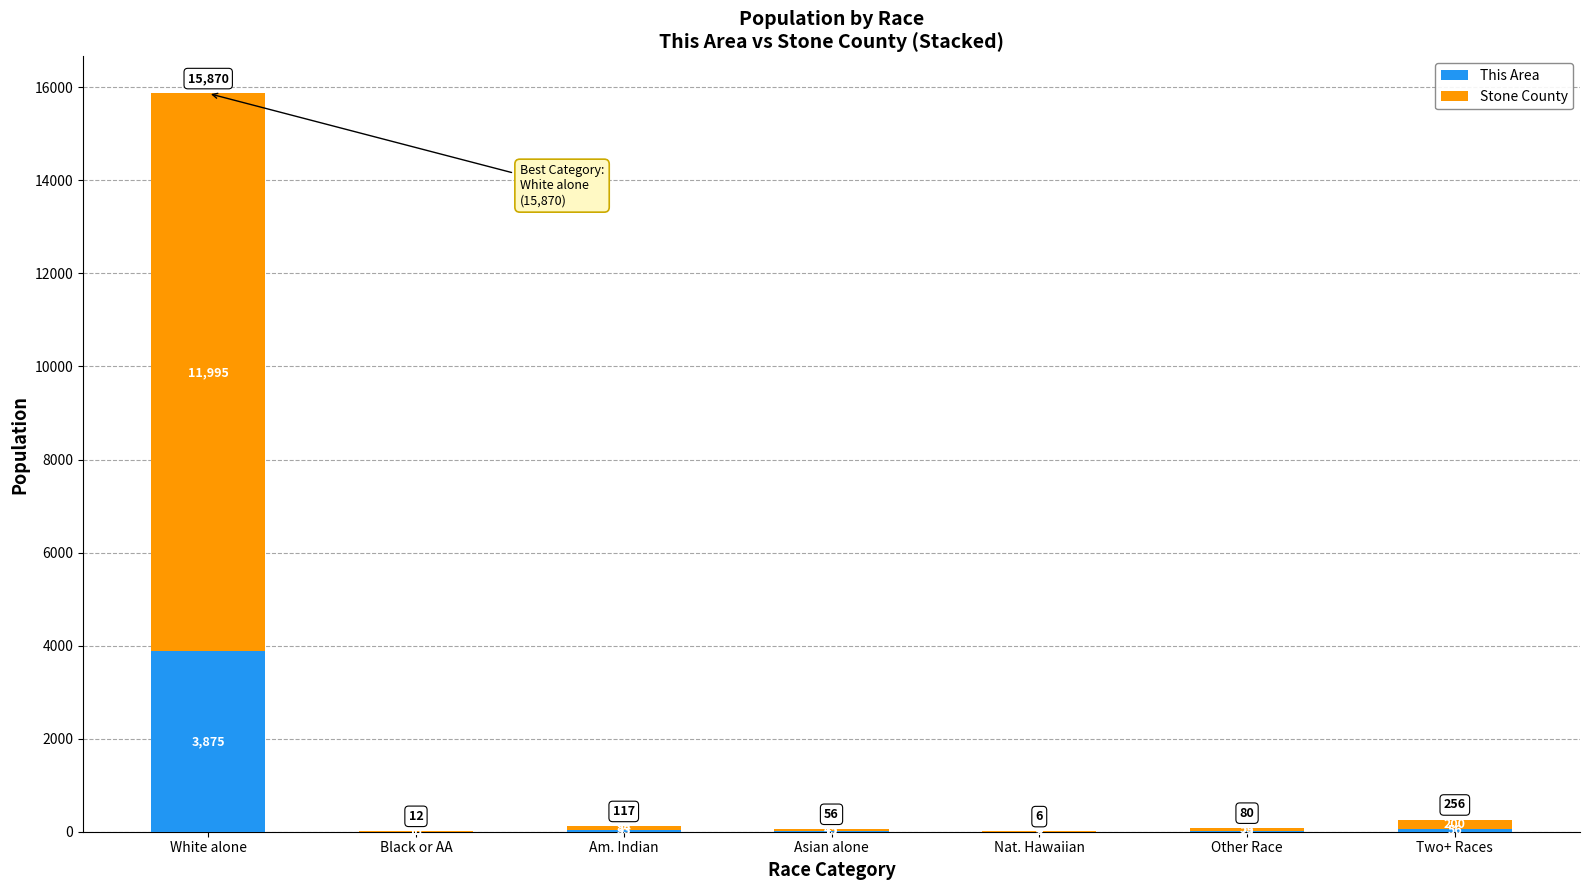

What are all the series names shown in the legend?

This Area, Stone County